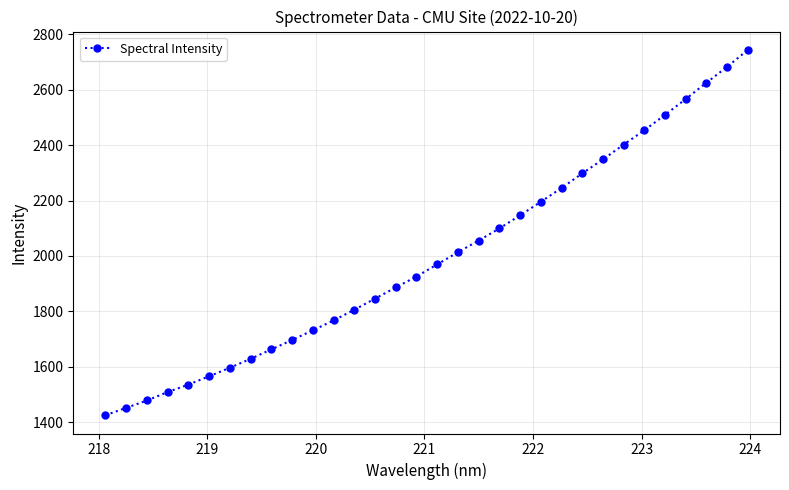

What is the value of the 32nd point from the left?

2743.3